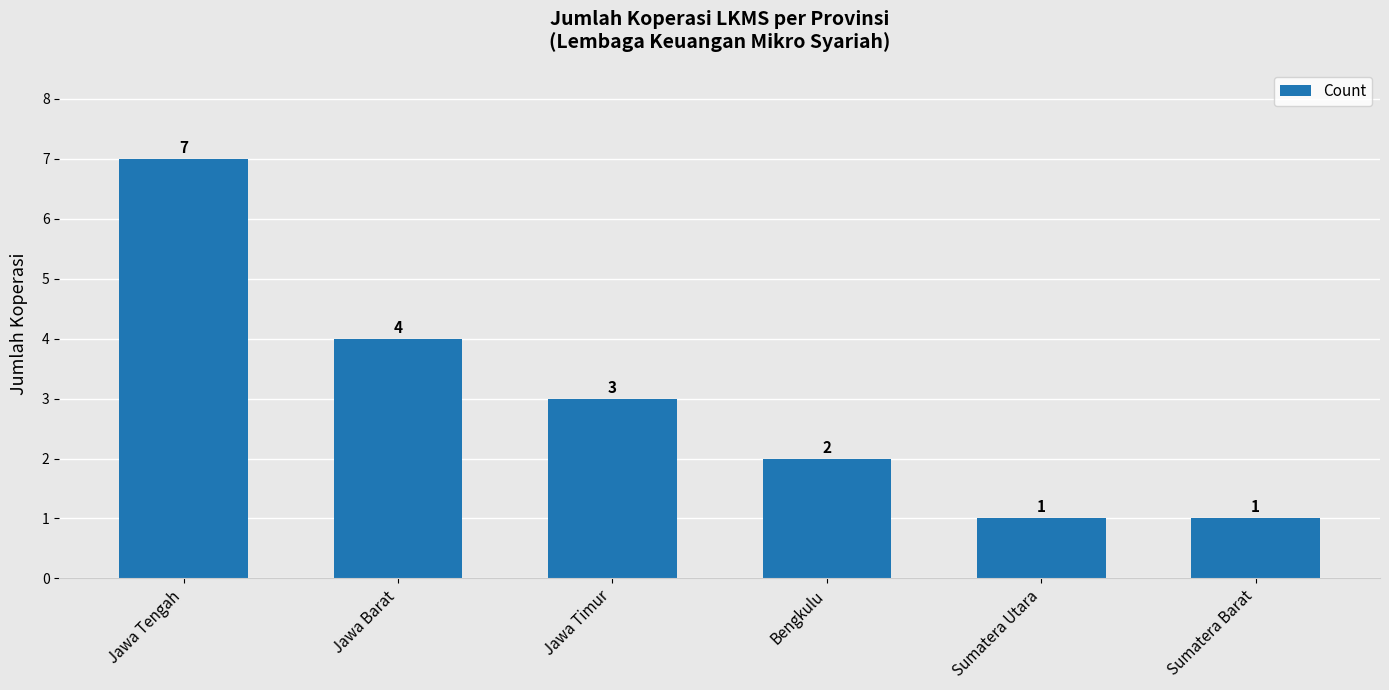

True or false: the data shows 7 at Jawa Barat.

False